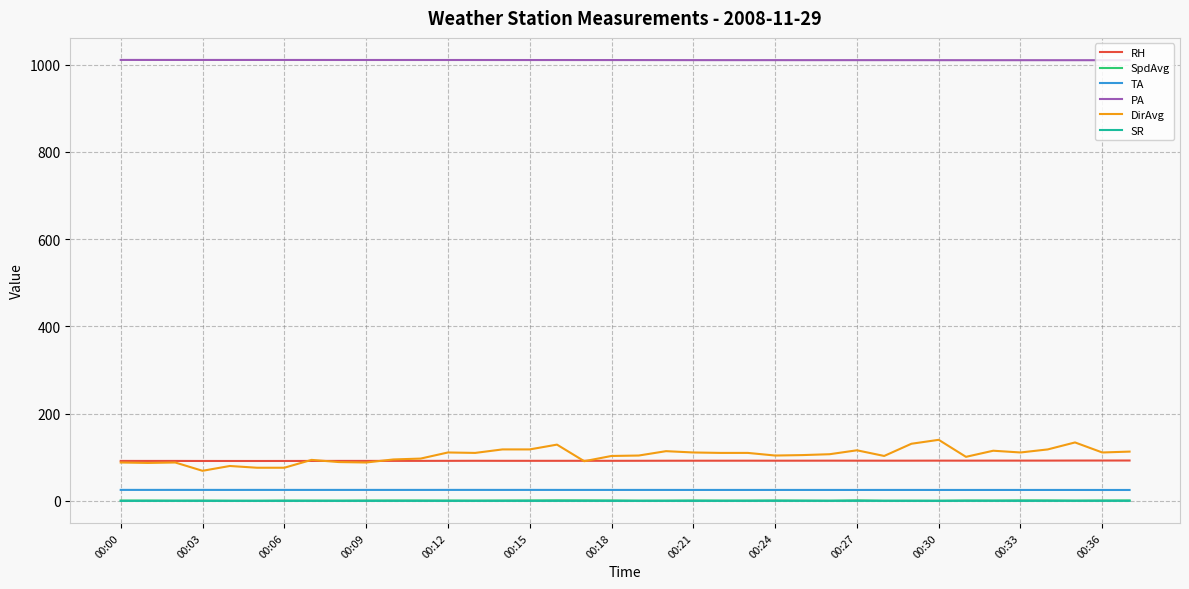

What is the greatest value displayed?

1010.9